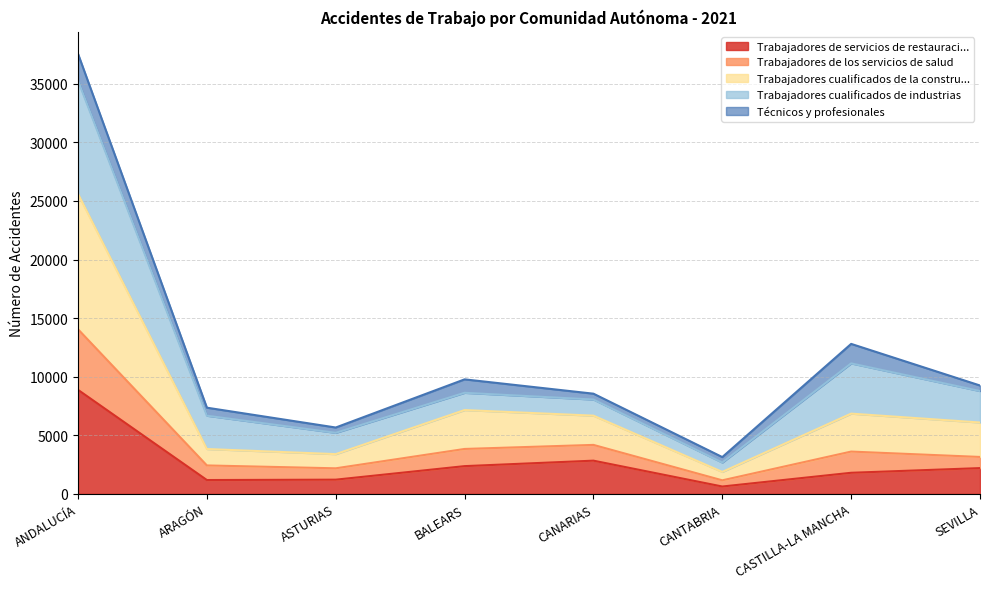

At which label does Trabajadores de servicios de restauraci... reach its peak?

ANDALUCÍA